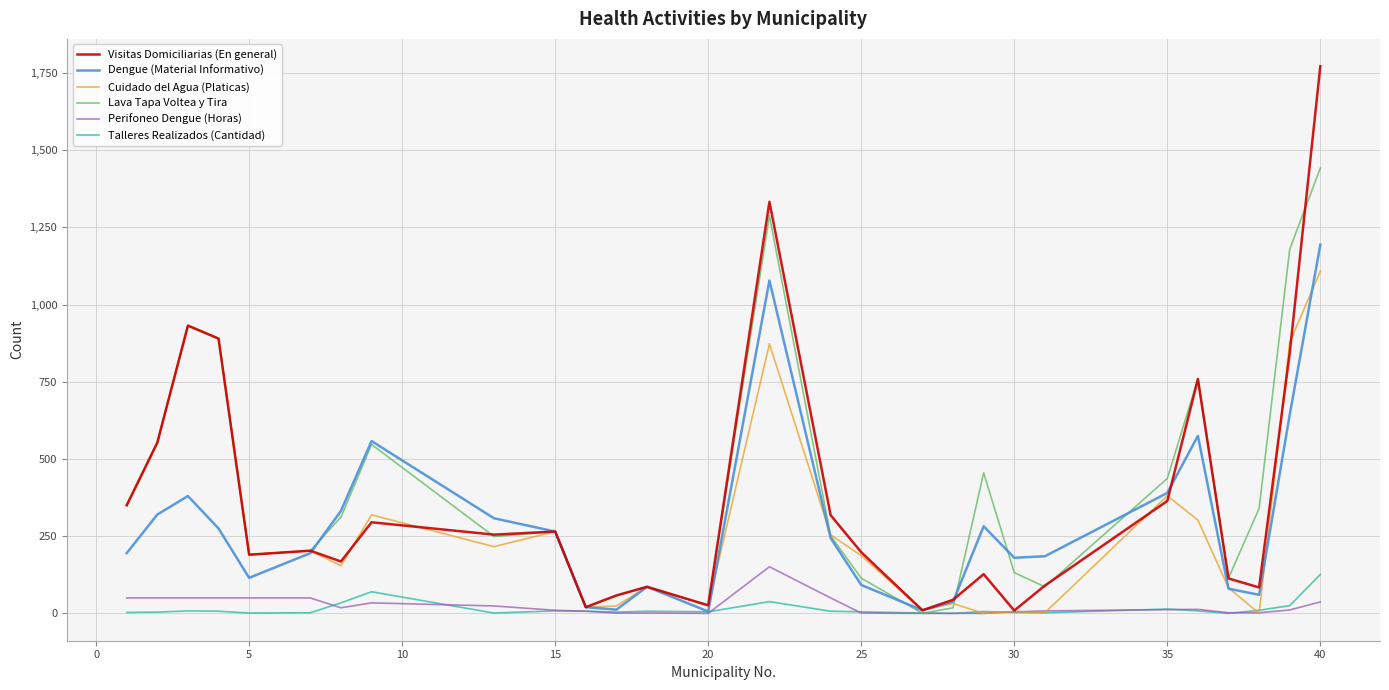

The value of Talleres Realizados (Cantidad) at 40 is 66. True or false?

False